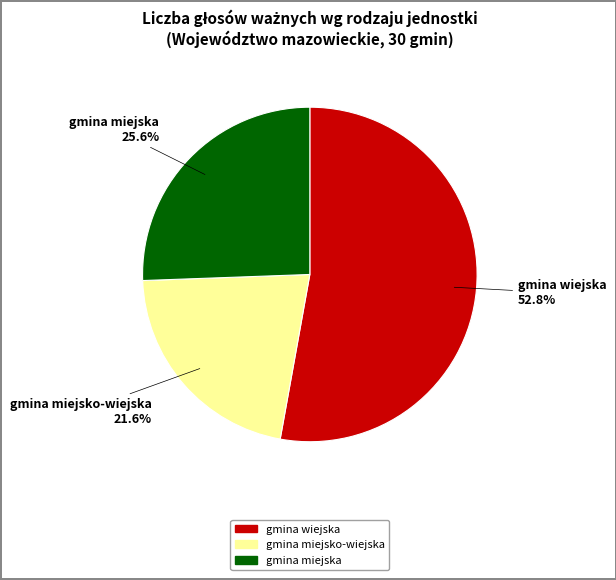

The gmina miejska slice represents 26% of the pie. True or false?

True